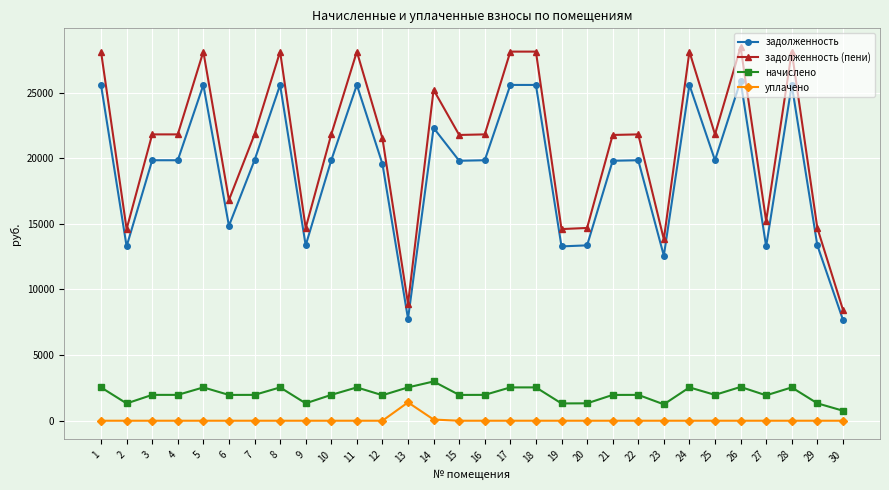

How many values in the уплачено series exceed 0?

2